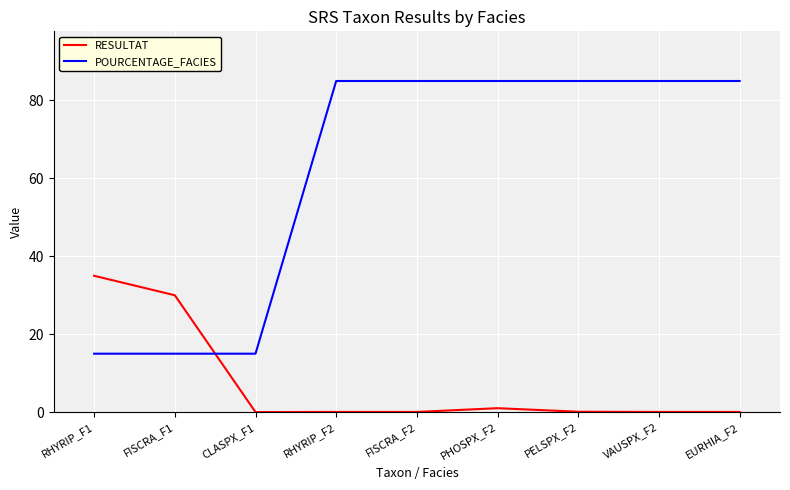

Does the chart display data point markers on the line(s)?

No